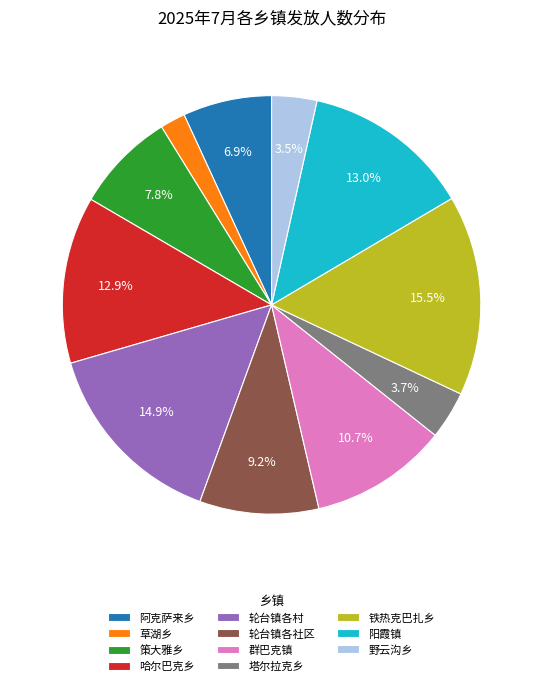

What percentage do 铁热克巴扎乡 and 策大雅乡 together represent?

23.3%